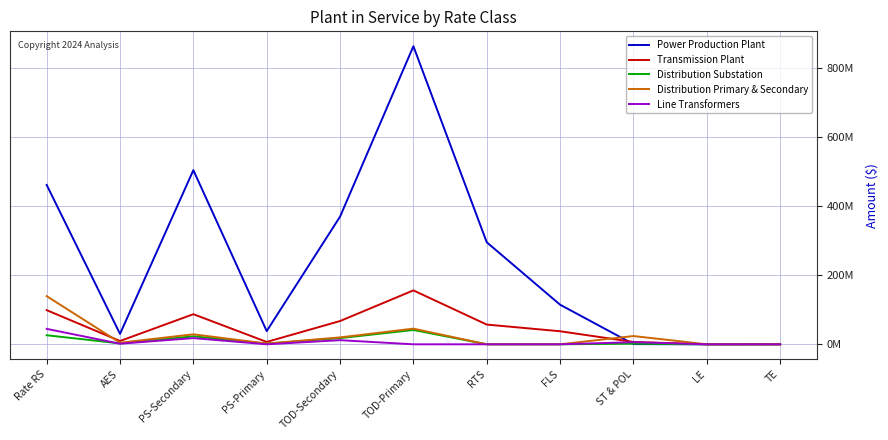

Which series has the widest spread of values?

Power Production Plant